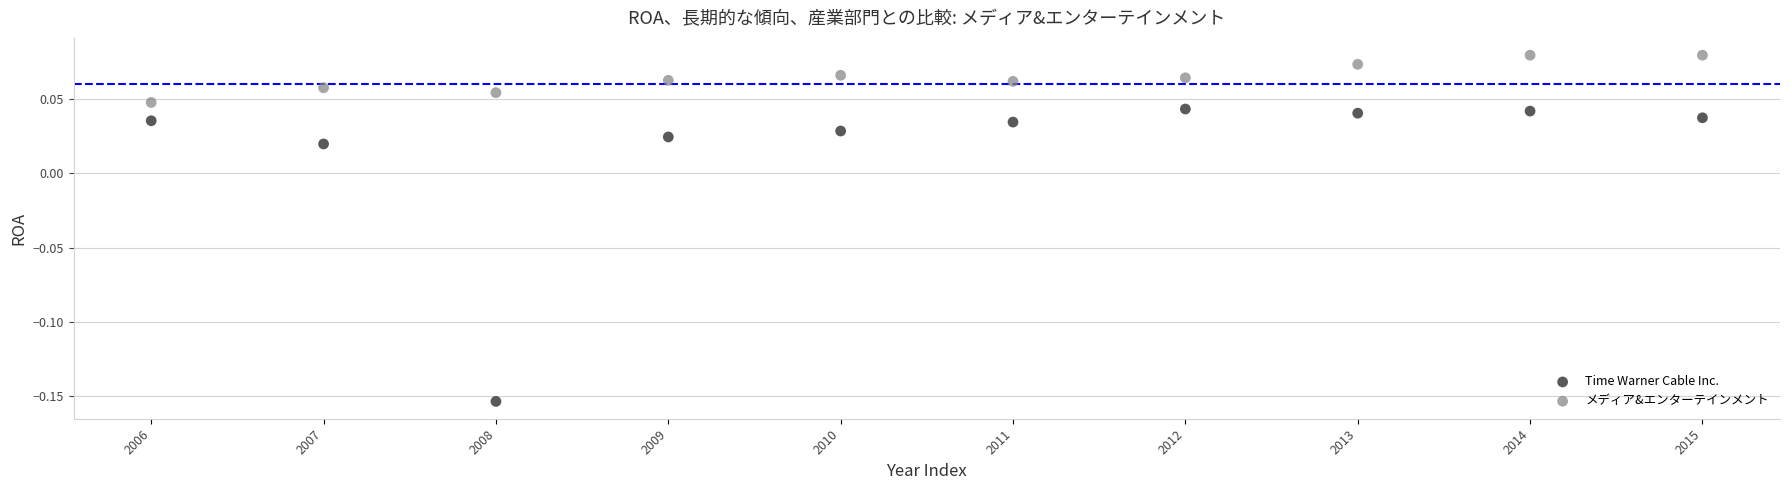

What are all the series names shown in the legend?

Time Warner Cable Inc., メディア&エンターテインメント